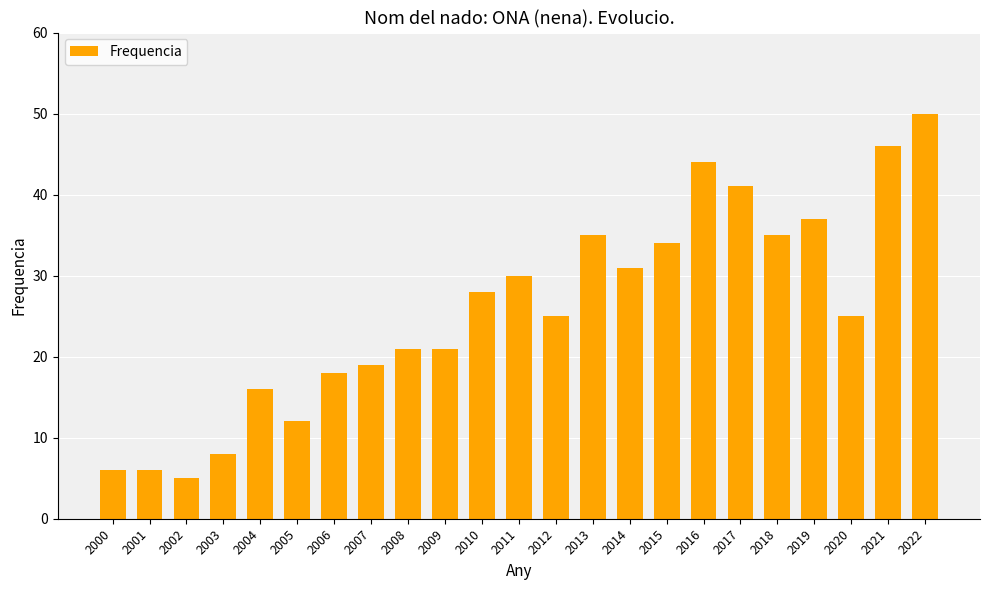

What is the average value?

26